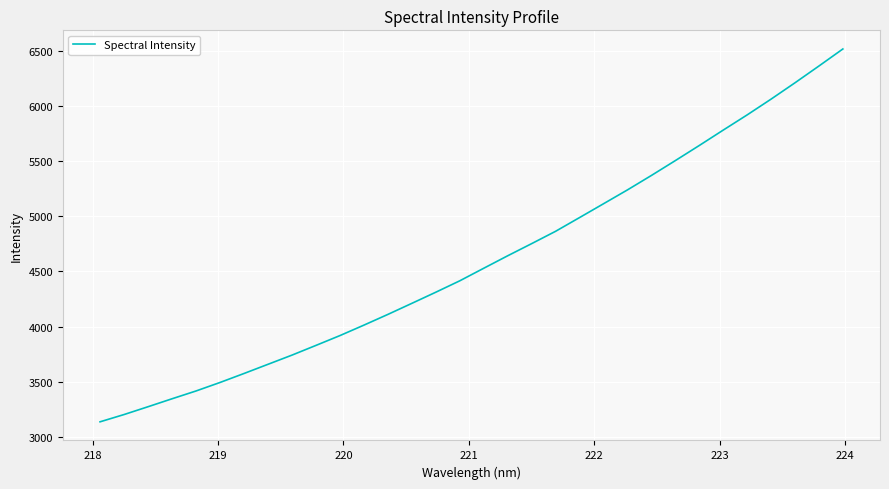

What is the minimum value shown in the chart?

3136.7